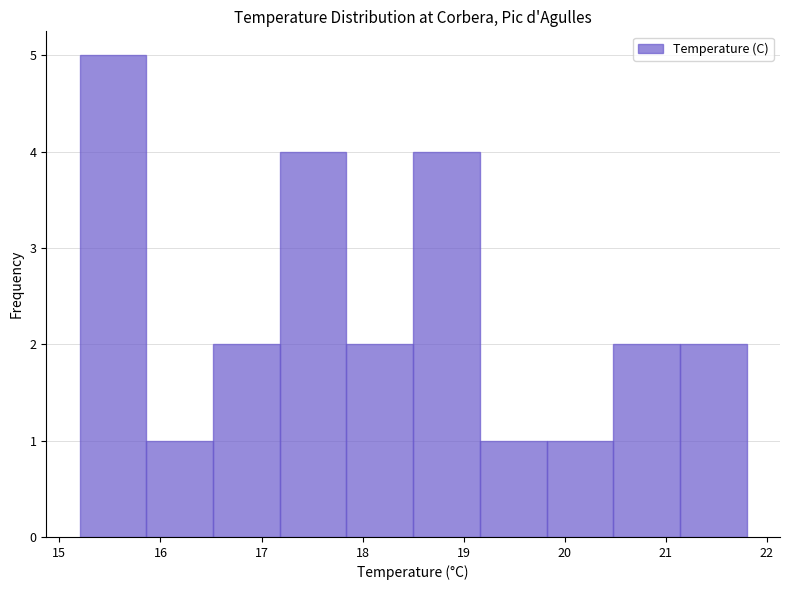

Reading left to right, list every bar in this chart as the range it spans on the x-axis followed by its height. Neither the bar edges nor the heights are printed on the chart, so give them approximately, as read against the axes.

15.20 to 15.86: 5
15.86 to 16.52: 1
16.52 to 17.18: 2
17.18 to 17.84: 4
17.84 to 18.50: 2
18.50 to 19.16: 4
19.16 to 19.82: 1
19.82 to 20.48: 1
20.48 to 21.14: 2
21.14 to 21.80: 2